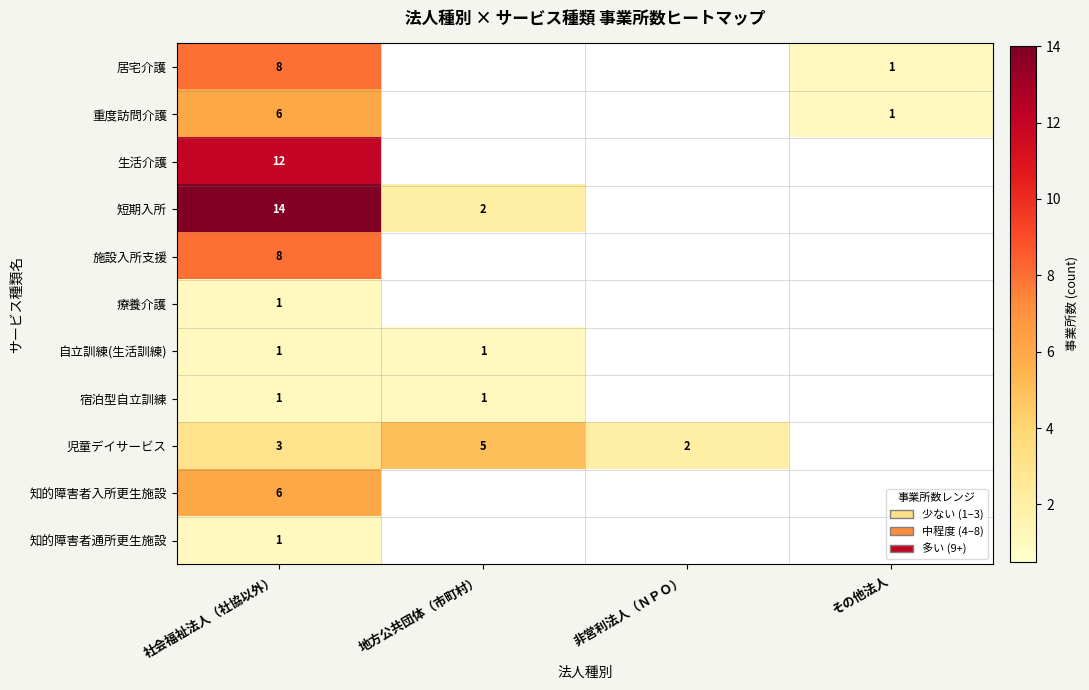

The 児童デイサービス series shows 5 at 地方公共団体（市町村）. True or false?

True